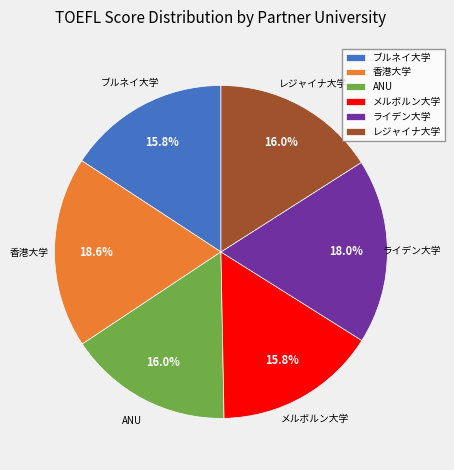

How many slices are in this pie chart?

6